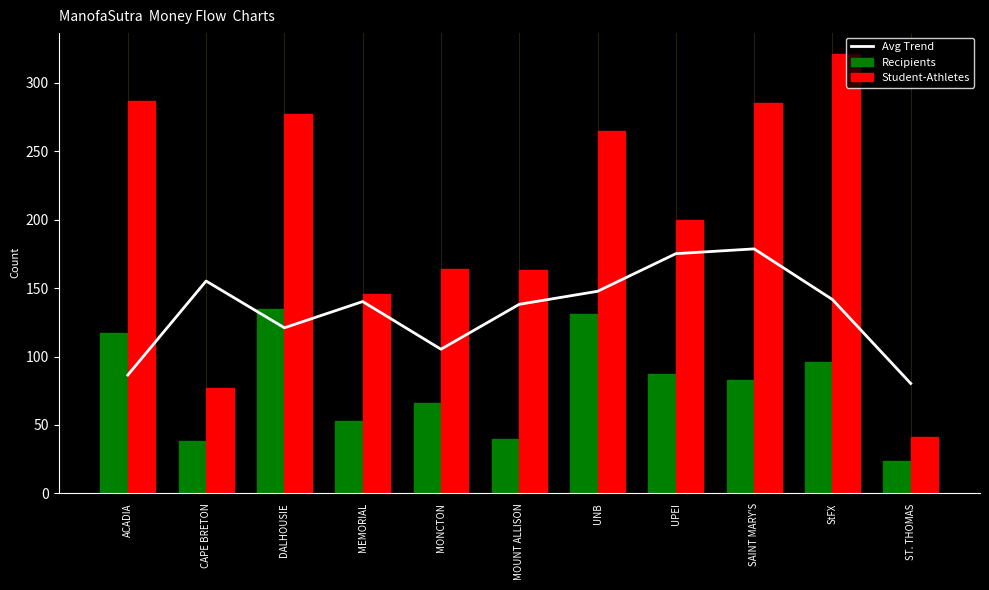

What is the lowest value of the Student-Athletes series?

41